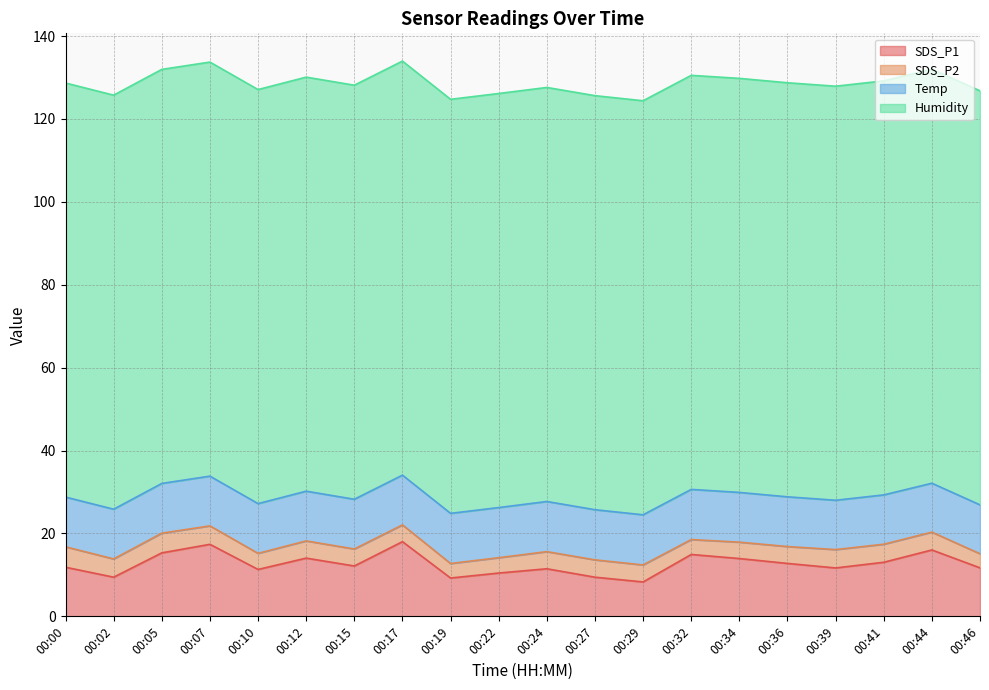

Reading right to left, extract all data points from this chart.

SDS_P1: 00:46=11.7	00:44=16.0	00:41=13.1	00:39=11.7	00:36=12.8	00:34=13.9	00:32=14.9	00:29=8.3	00:27=9.4	00:24=11.5	00:22=10.4	00:19=9.2	00:17=18.0	00:15=12.2	00:12=14.1	00:10=11.3	00:07=17.4	00:05=15.3	00:02=9.4	00:00=11.8
SDS_P2: 00:46=3.4	00:44=4.3	00:41=4.3	00:39=4.4	00:36=4.1	00:34=4.0	00:32=3.6	00:29=4.1	00:27=4.2	00:24=4.1	00:22=3.7	00:19=3.5	00:17=4.0	00:15=4.1	00:12=4.2	00:10=3.9	00:07=4.5	00:05=4.8	00:02=4.4	00:00=4.9
Temp: 00:46=11.8	00:44=11.8	00:41=11.9	00:39=11.9	00:36=12.0	00:34=12.0	00:32=12.1	00:29=12.1	00:27=12.1	00:24=12.1	00:22=12.1	00:19=12.1	00:17=12.0	00:15=12.0	00:12=12.0	00:10=12.0	00:07=12.0	00:05=12.0	00:02=12.0	00:00=12.0
Humidity: 00:46=99.9	00:44=99.9	00:41=99.9	00:39=99.9	00:36=99.9	00:34=99.9	00:32=99.9	00:29=99.9	00:27=99.9	00:24=99.9	00:22=99.9	00:19=99.9	00:17=99.9	00:15=99.9	00:12=99.9	00:10=99.9	00:07=99.9	00:05=99.9	00:02=99.9	00:00=99.9